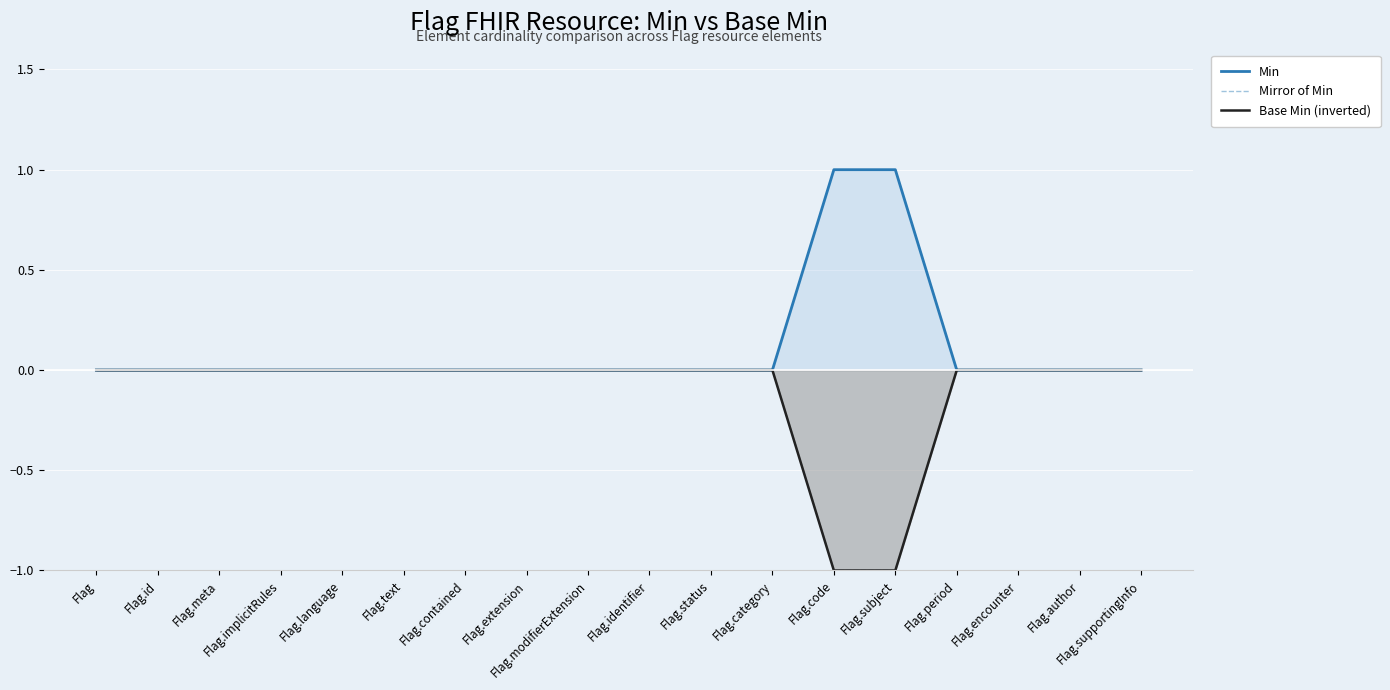

True or false: Base Min (inverted) has more than 2 interior local peaks.

False